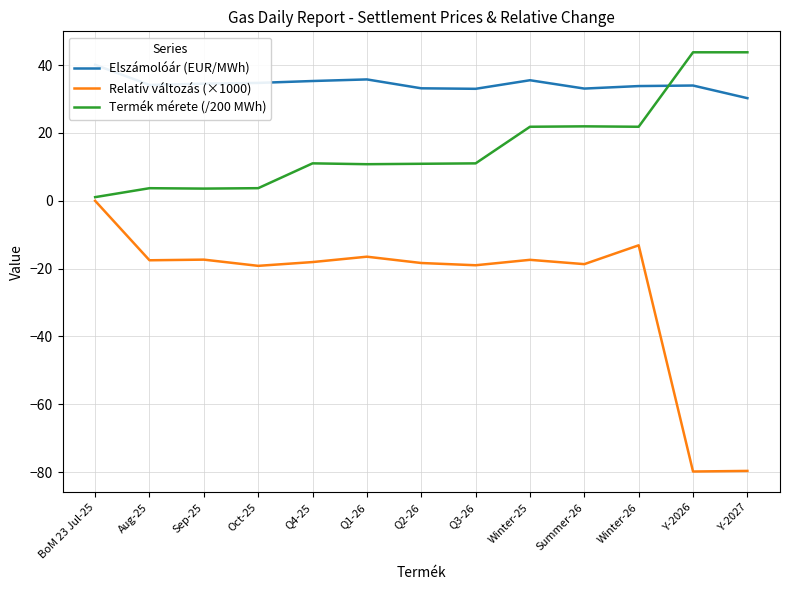

At which category is the sum across all series the highest?

Winter-26